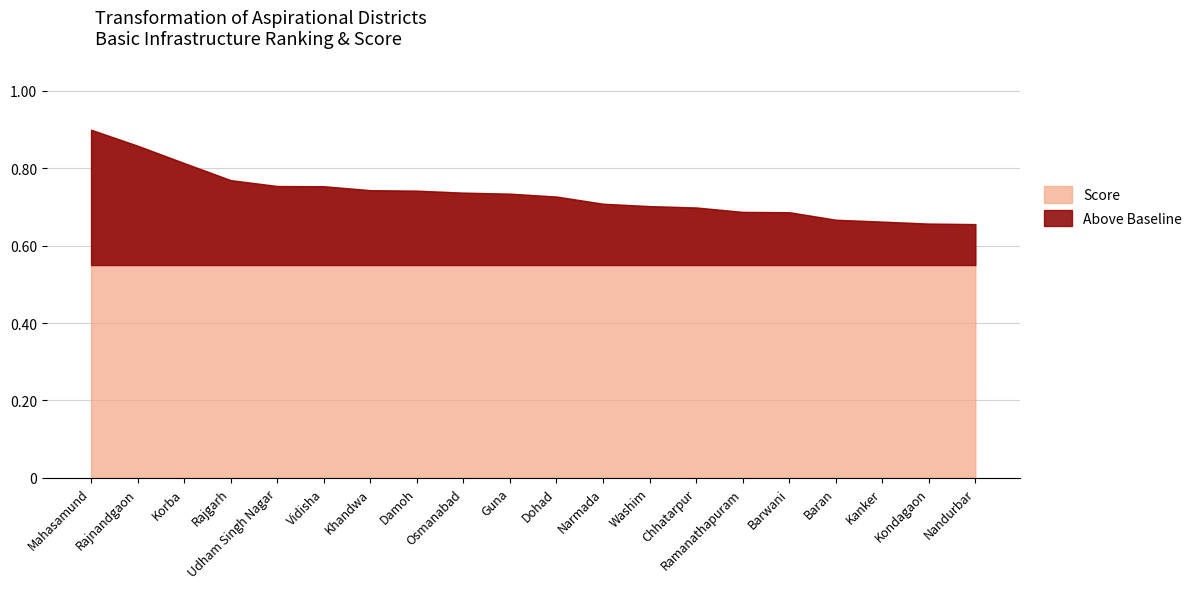

Read the Baseline value at Narmada.

0.6